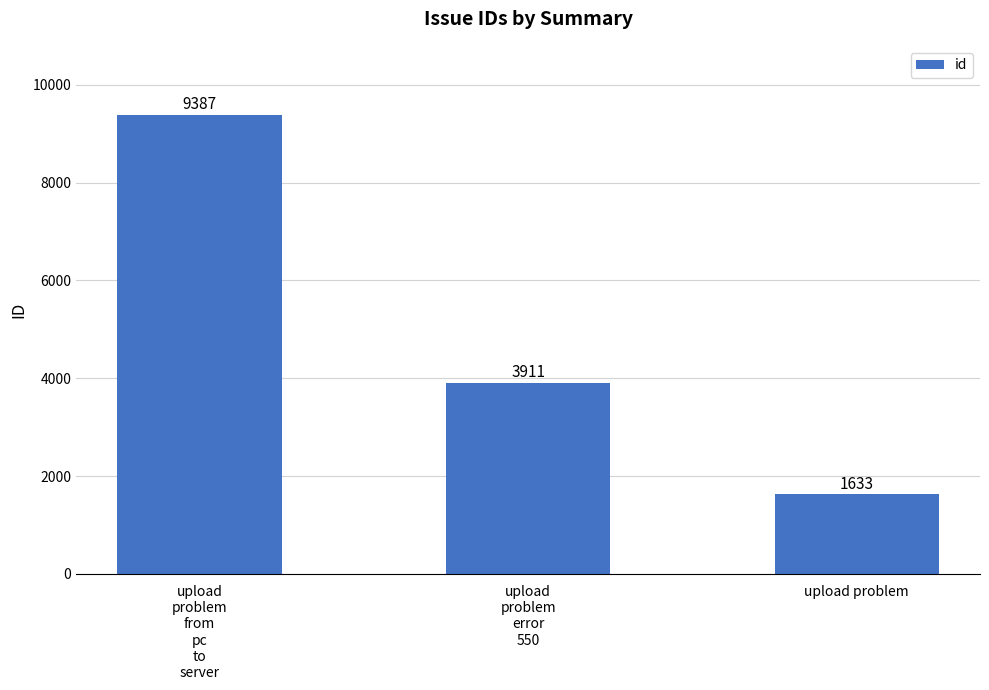

List the labels in order of value, largest first.

upload
problem
from
pc
to
server, upload
problem
error
550, upload problem